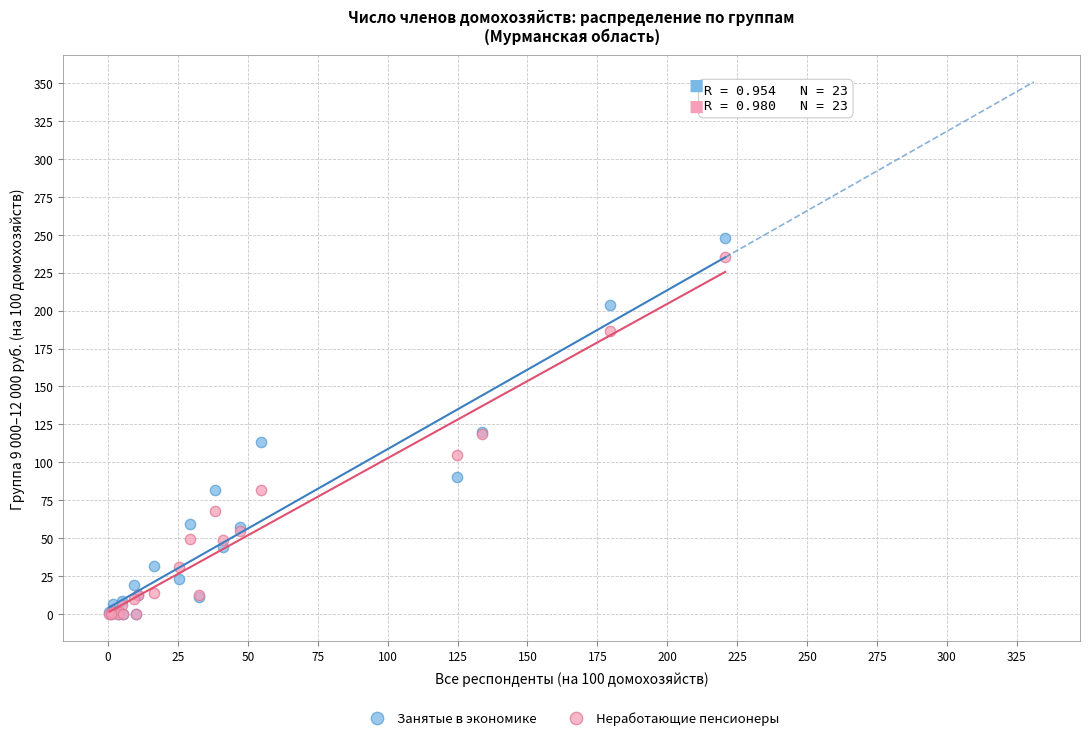

Which series has the widest spread of Y values?

Занятые в экономике